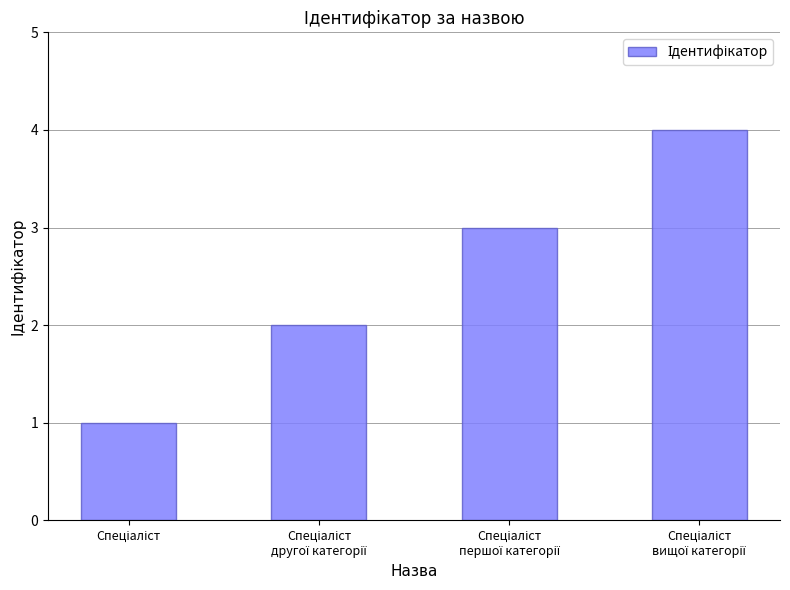

What is the sum of all values?

10